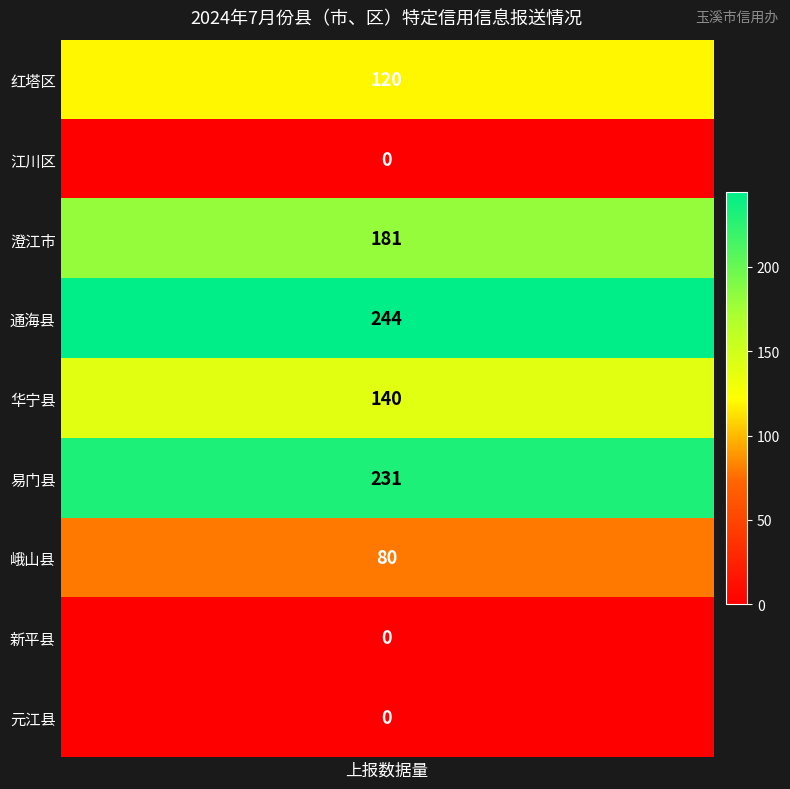

Rank the categories by value from highest to lowest.

通海县, 易门县, 澄江市, 华宁县, 红塔区, 峨山县, 江川区, 新平县, 元江县